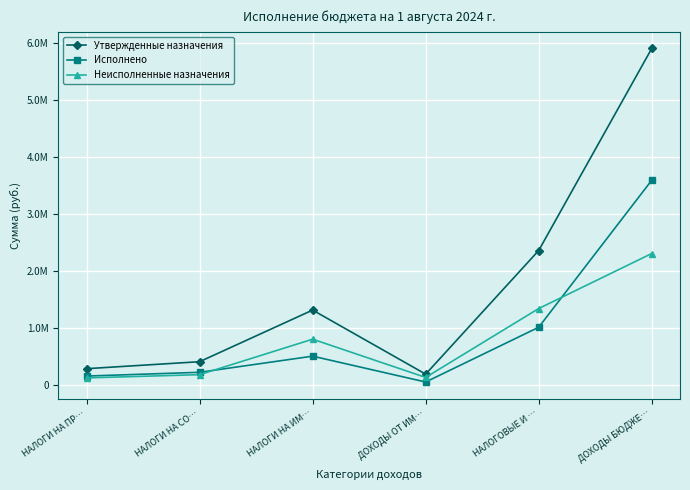

List the series in order of their peak value, highest first.

Утвержденные назначения, Исполнено, Неисполненные назначения